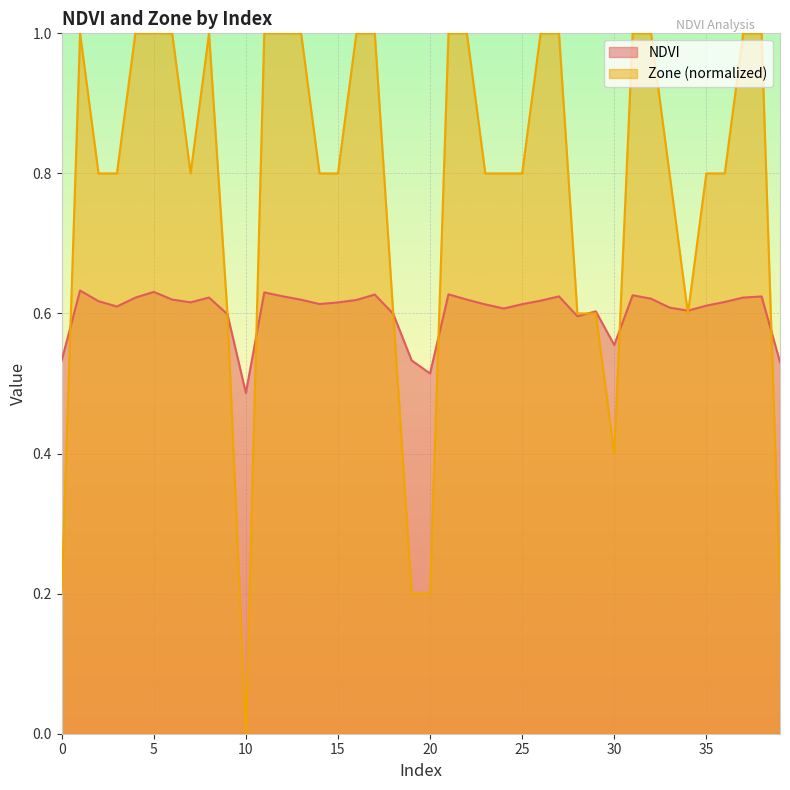

What value does the Zone (normalized) series have at 28?

0.6